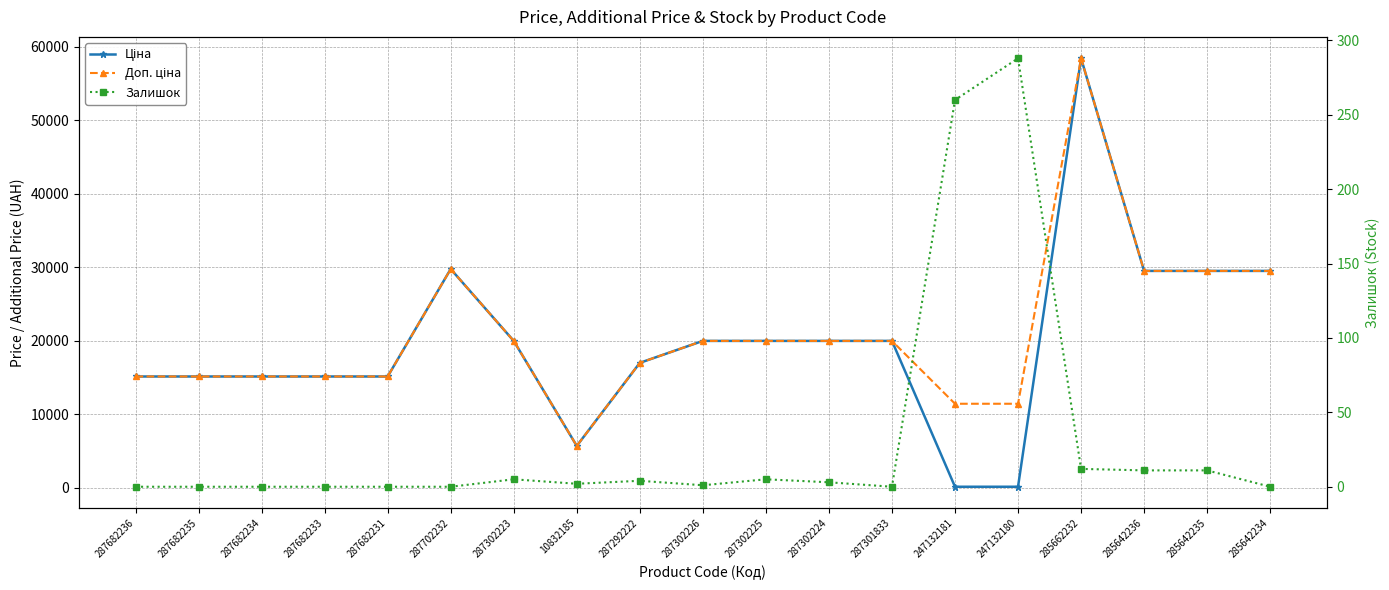

True or false: Залишок and Доп. ціна intersect in this chart.

False